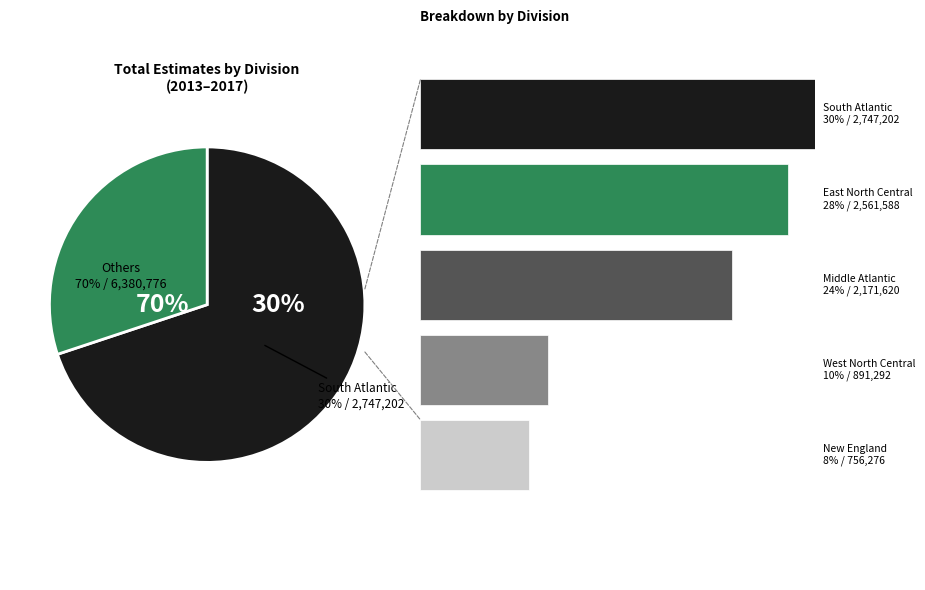

Rank the categories by value from lowest to highest.

New England Division, West North Central Division, Middle Atlantic Division, East North Central Division, South Atlantic Division